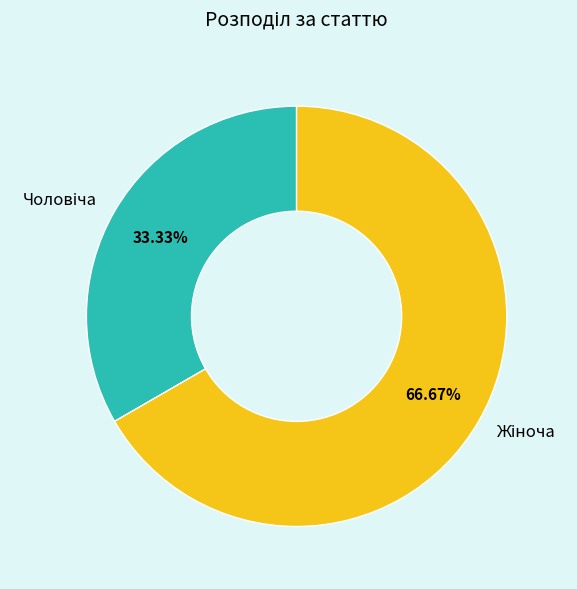

Is there any slice that represents more than half of the pie?

Yes